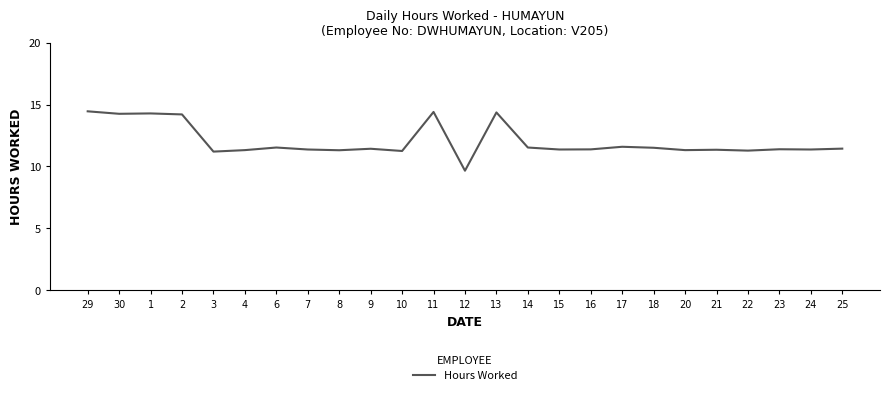

What position from the left is 17?

18